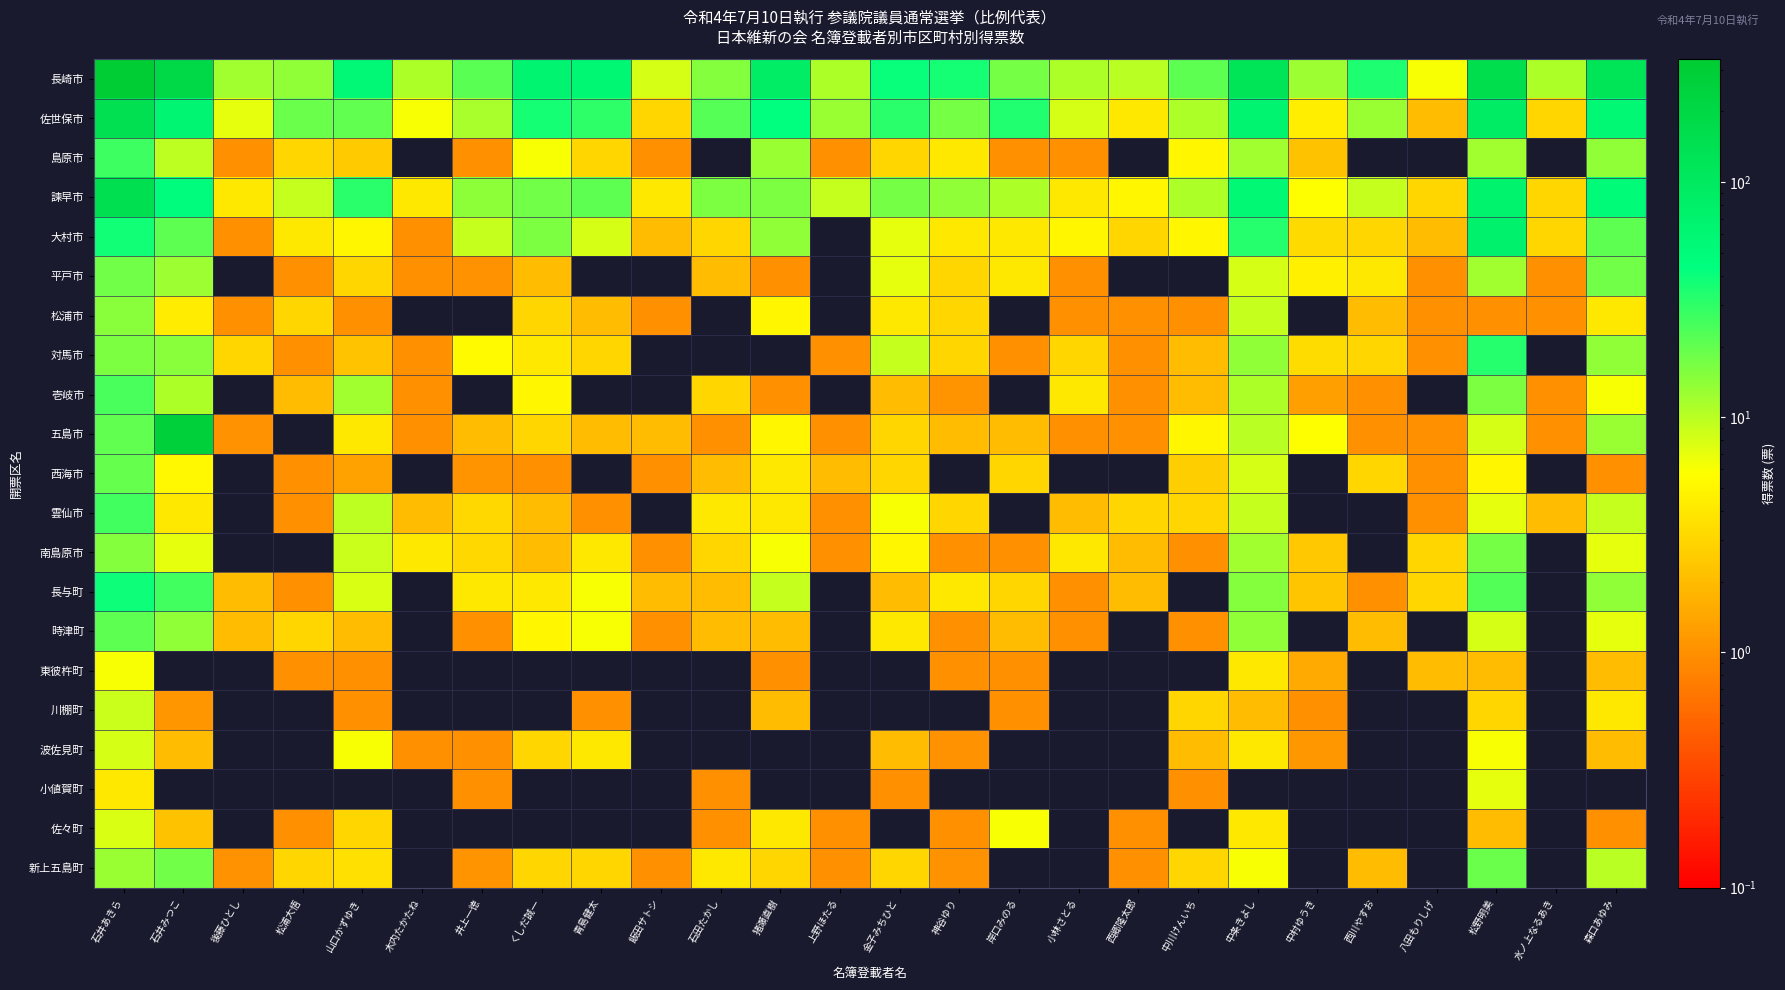

Count the number of data series in this chart.

21